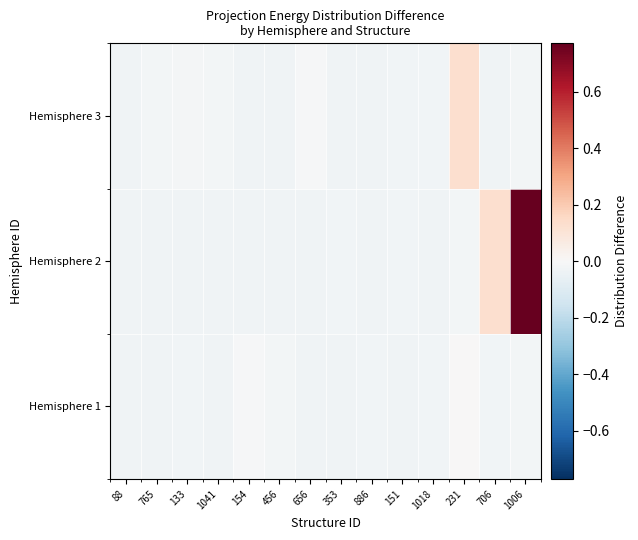

At 231, list the series in order from largest to smallest.

Hemisphere 3, Hemisphere 1, Hemisphere 2